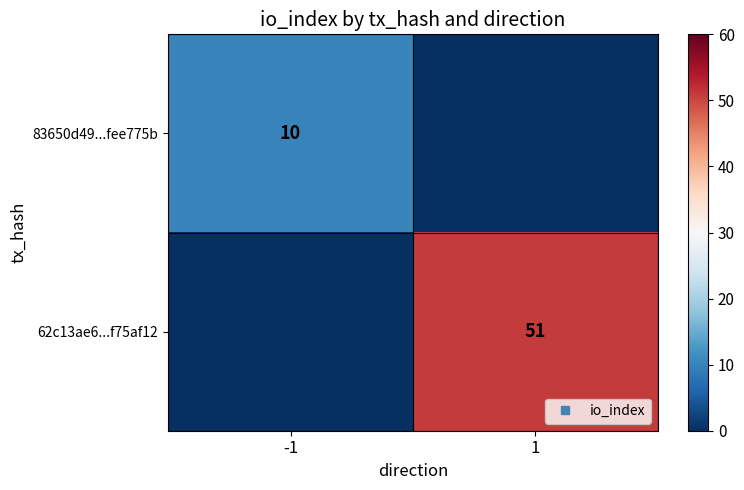

What is the maximum value shown in the chart?

51